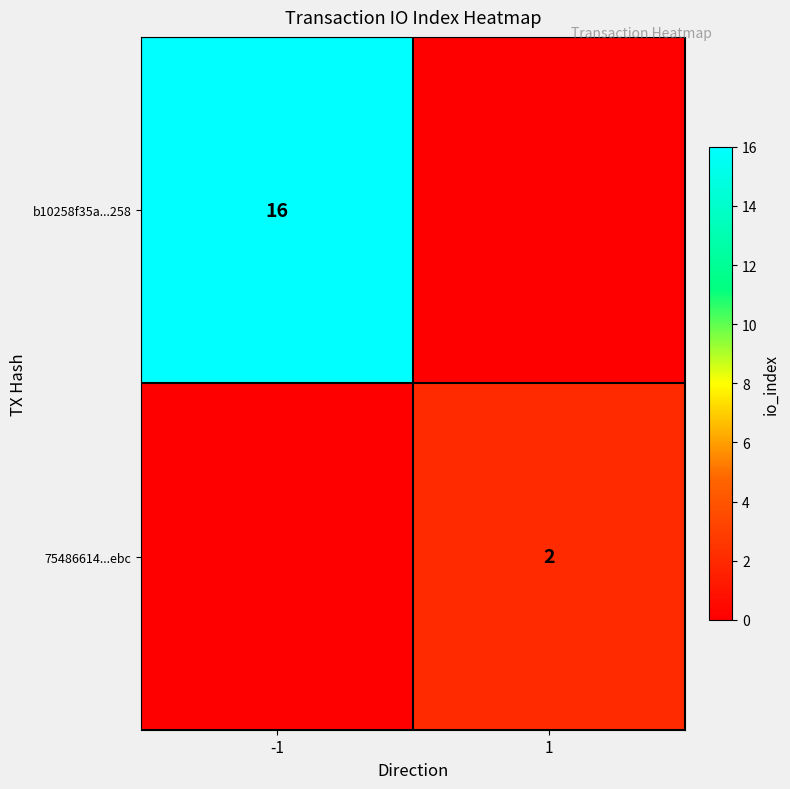

Is it true that 75486614...ebc equals 3 at 1?

False